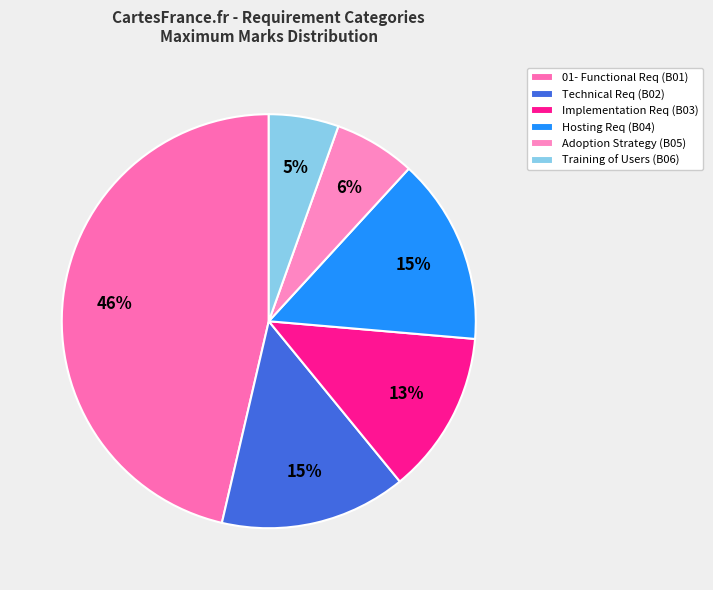

How many slices are in this pie chart?

6